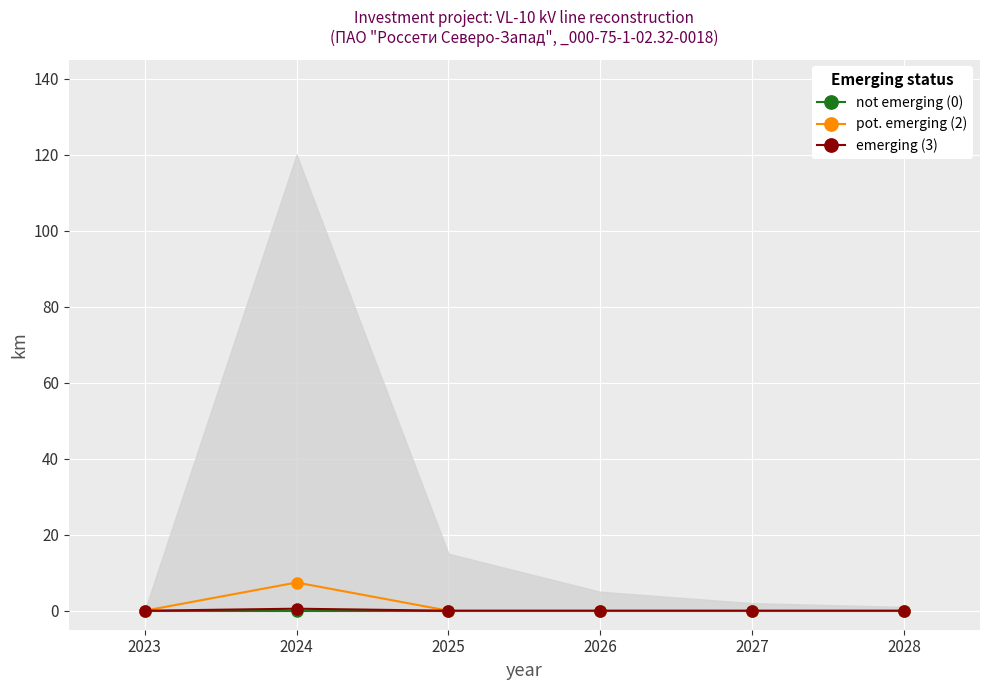

Reading left to right, what are all the values shown in this chart?

not emerging (0): 0.0	0.0	0.0	0.0	0.0	0.0
pot. emerging (2): 0.0	7.4	0.0	0.0	0.0	0.0
emerging (3): 0.0	0.5	0.0	0.0	0.0	0.0